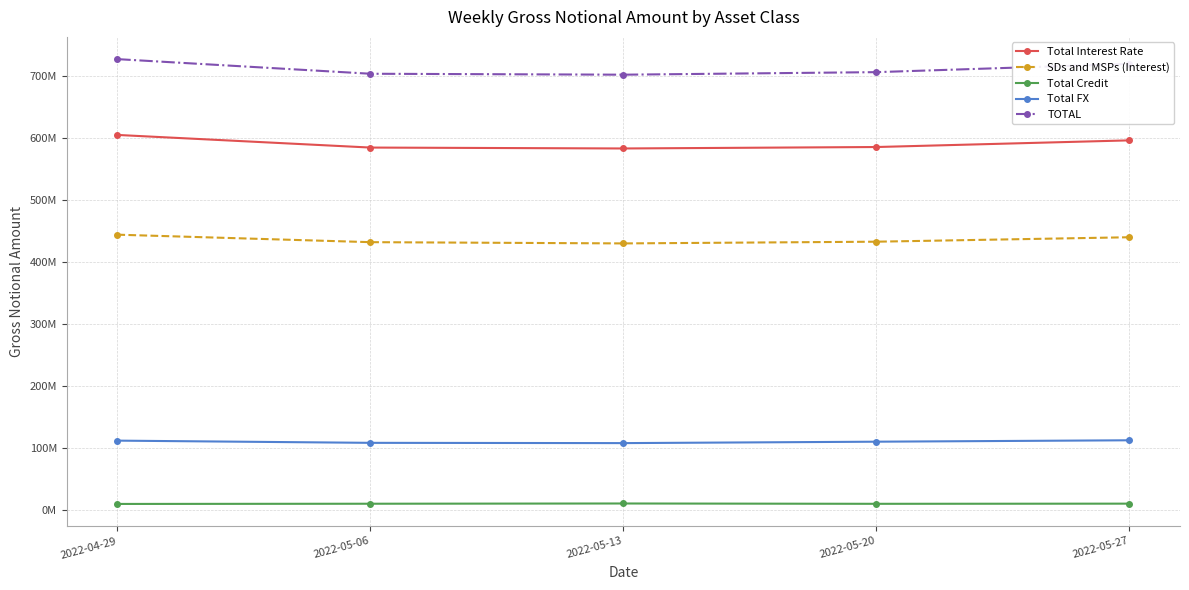

What is the greatest value displayed?

728013161